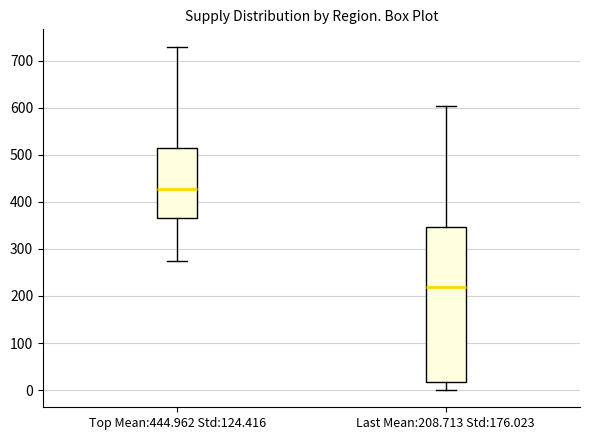

Reading left to right, transcribe this box plot: for each box, give where its median line is, the range the box spans, and where its two whiskers end, as read against the y-axis. The values are not printed on the chart, so give them approximately, as read against the axis.

Top Mean:444.962 Std:124.416: median 430, box 370 to 510, whiskers 270 to 730
Last Mean:208.713 Std:176.023: median 220, box 20 to 350, whiskers 0 to 600